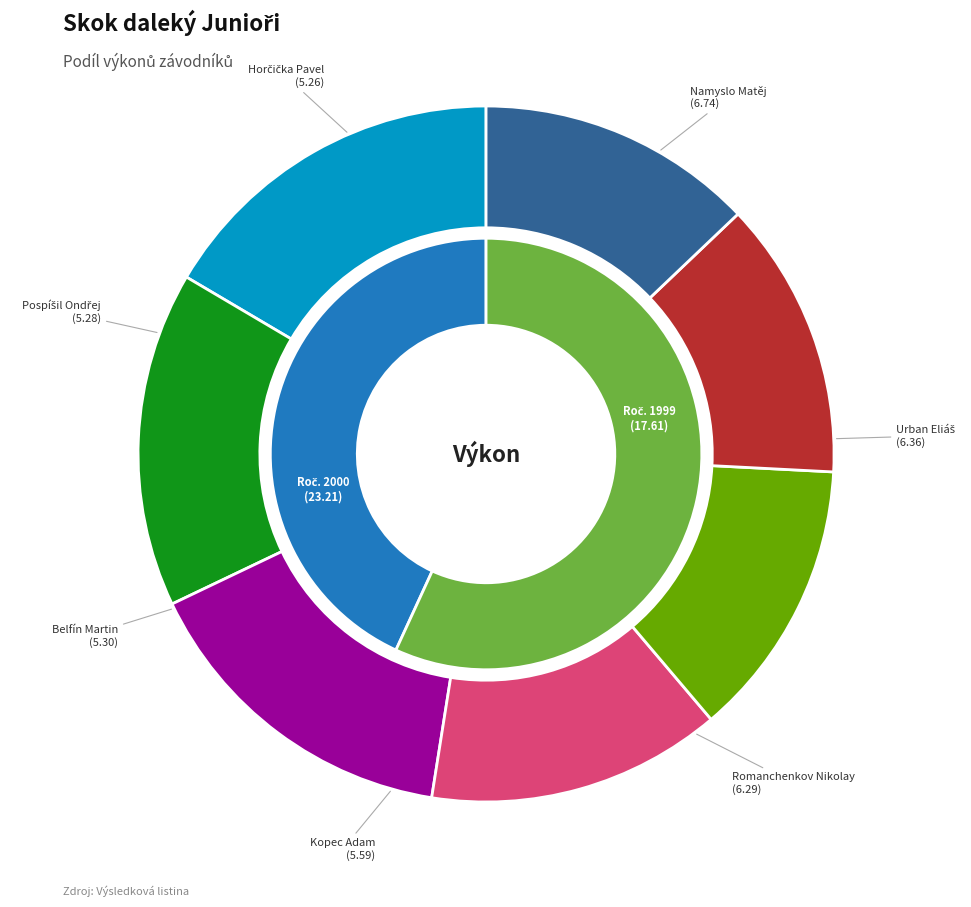

What is the total percentage of Namyslo Matěj and Horčička Pavel?

29.4%